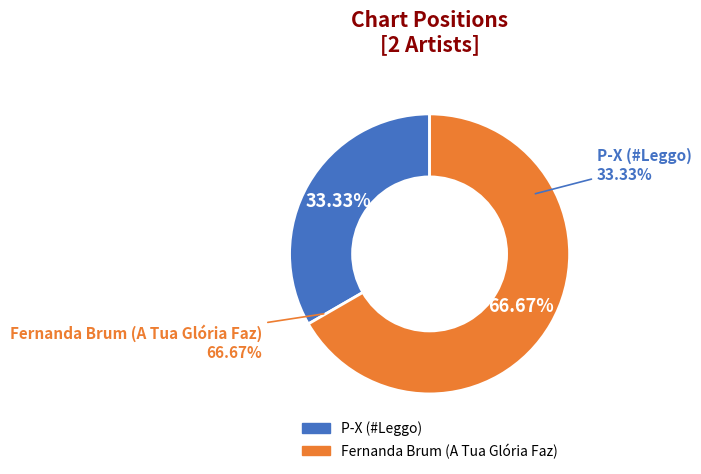

What percentage is the Fernanda Brum (A Tua Glória Faz) slice, to the nearest percent?

67%